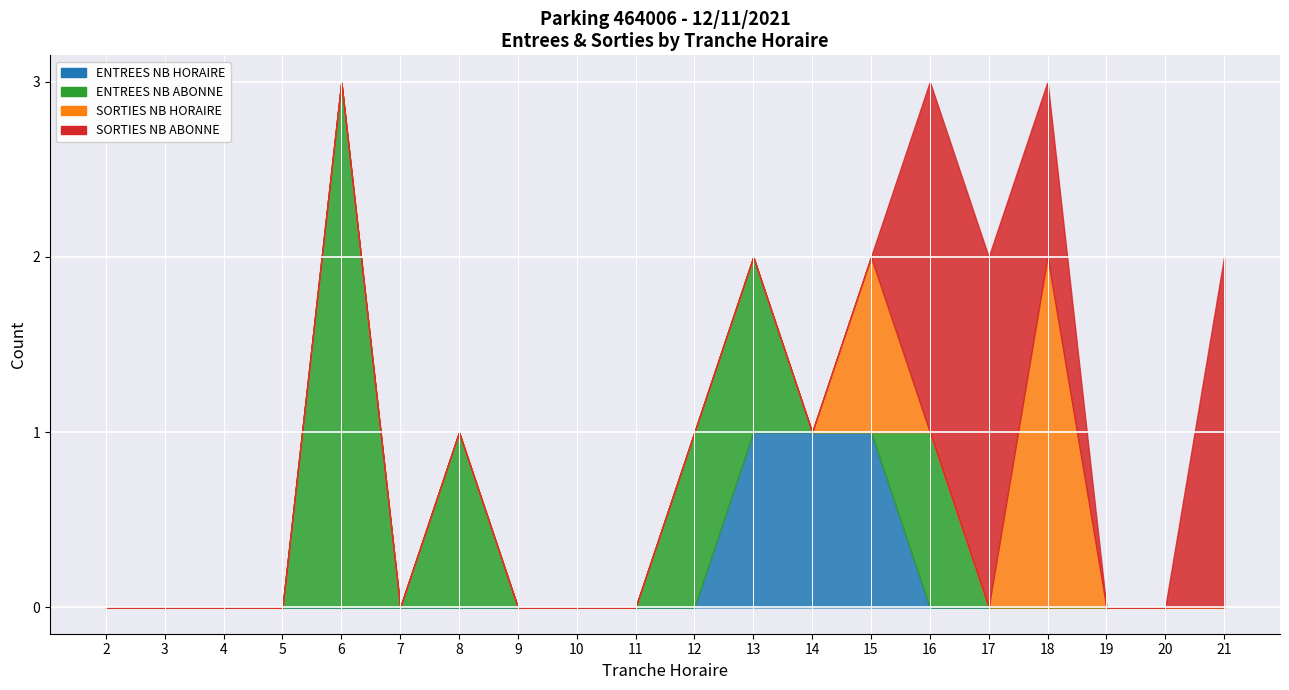

Which has a higher value, 14 or 6?

14